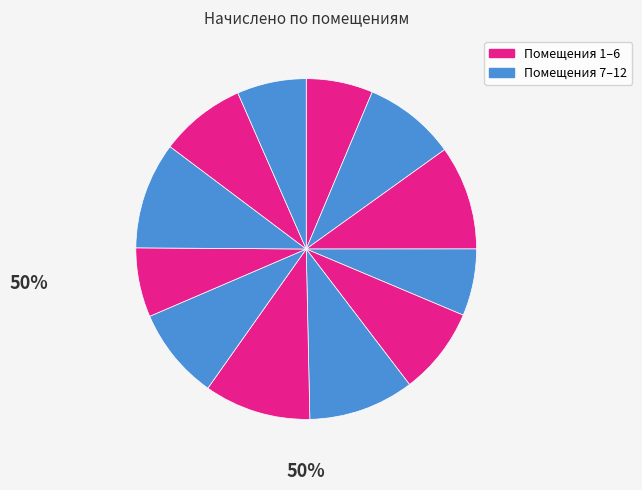

How many segments does this pie chart have?

12